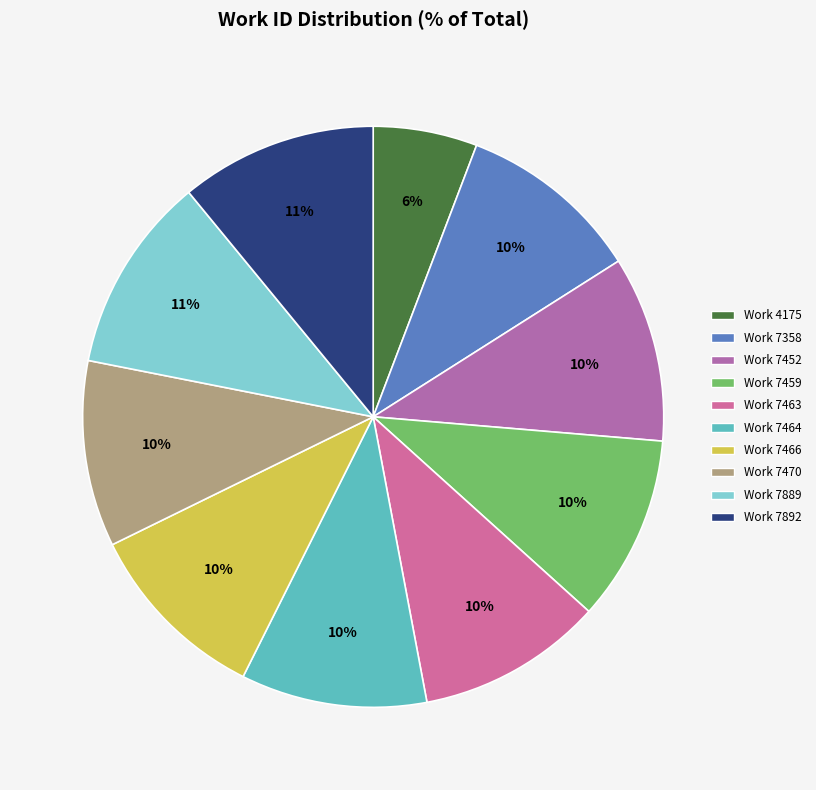

Approximately how many times larger is the value at Work 7892 compared to Work 7466?

1.1